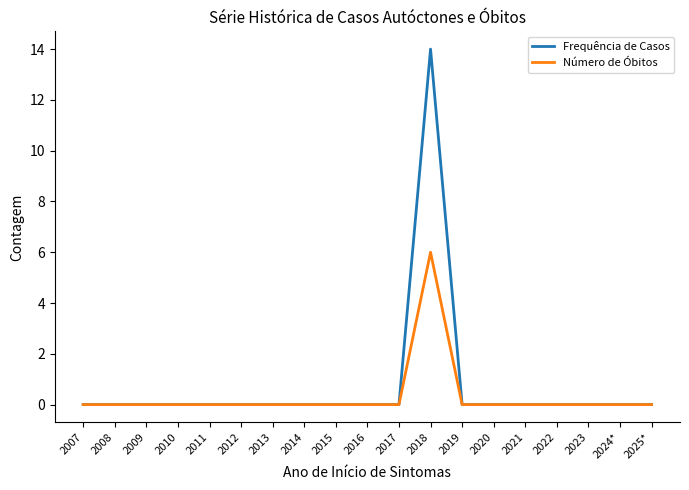

At how many categories does at least one series exceed 8?

1